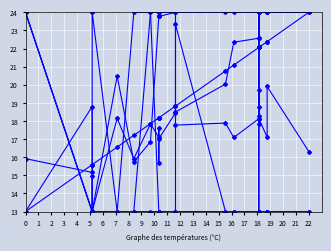

How many distinct data groups are displayed?

6